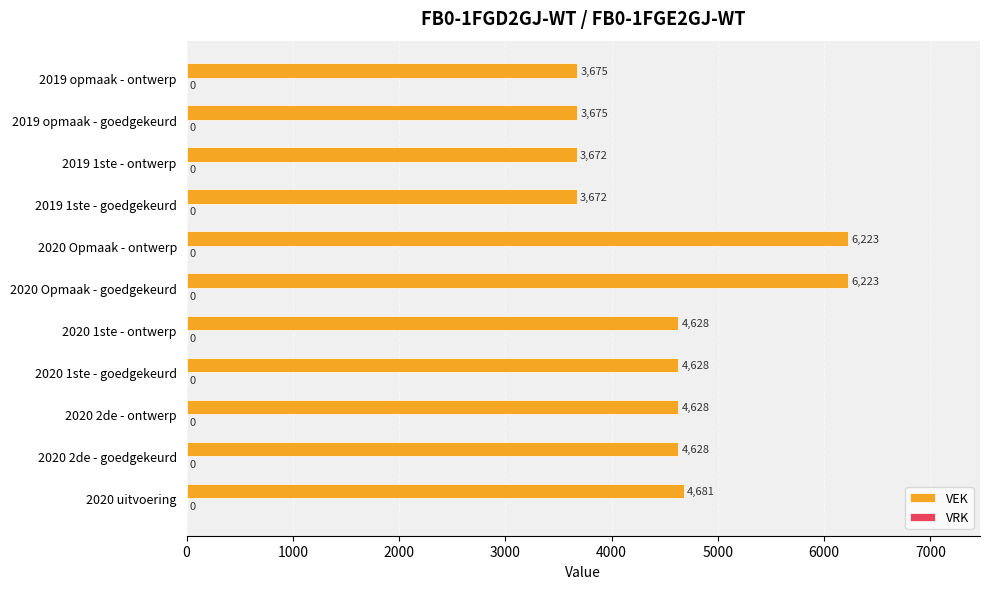

Are the bars grouped side by side (vs. stacked)?

No